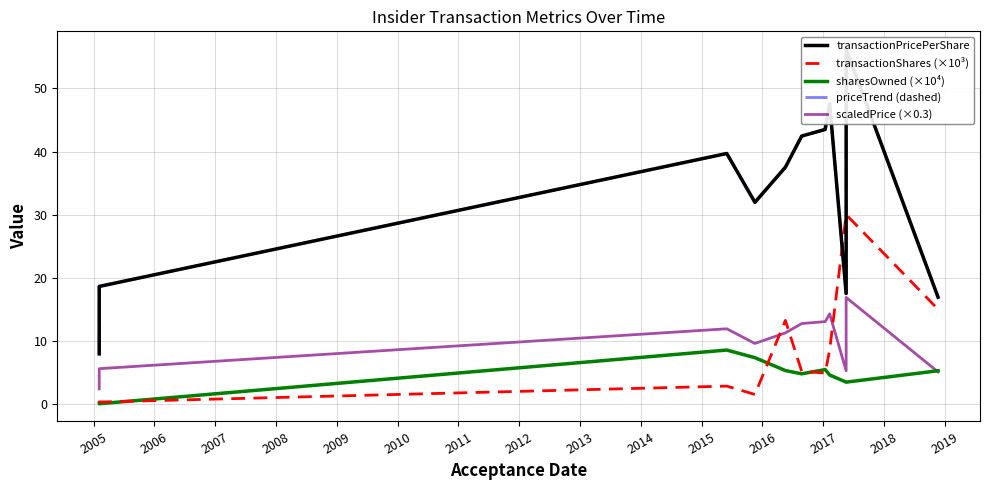

Reading left to right, list all the values displayed in this chart.

transactionPricePerShare: 7.9	18.6	39.7	31.9	37.5	42.5	43.5	47.6	17.5	56.2	16.9
transactionShares (×10³): 0.5	0.3	2.8	1.5	13.2	5.2	4.9	8.6	30.0	30.0	15.0
sharesOwned (×10⁴): 0.1	0.0	8.5	7.3	5.3	4.8	5.4	4.6	3.5	3.5	5.3
priceTrend (dashed): 7.9	18.6	39.7	31.9	37.5	42.5	43.5	47.6	17.5	56.2	16.9
scaledPrice (×0.3): 2.4	5.6	11.9	9.6	11.3	12.7	13.0	14.3	5.2	16.9	5.1